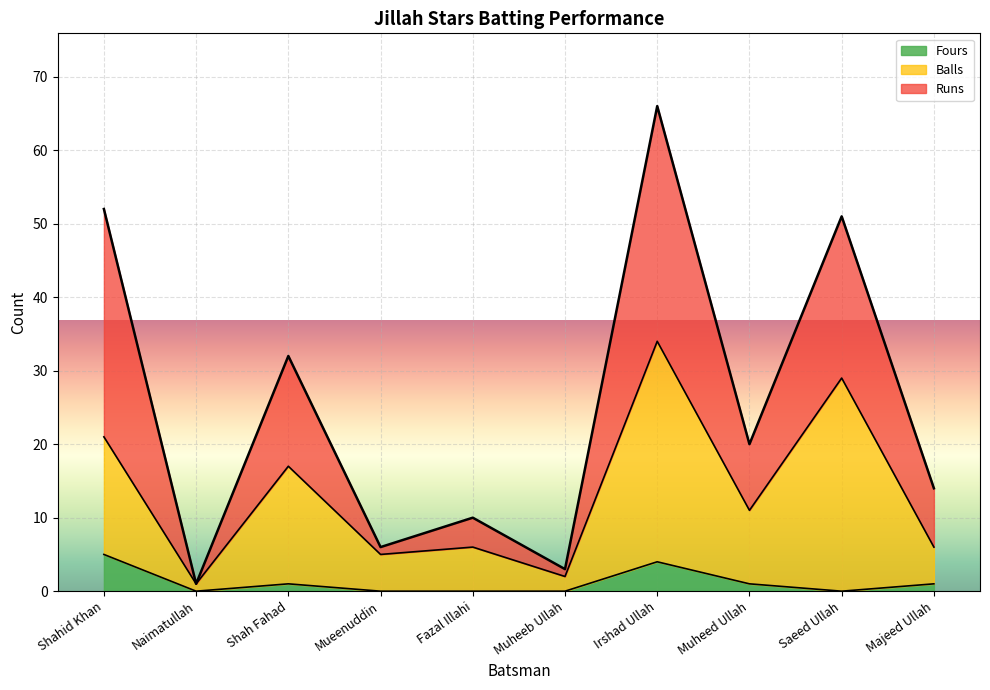

What is the difference between the highest and lowest values at Fazal Illahi?

10